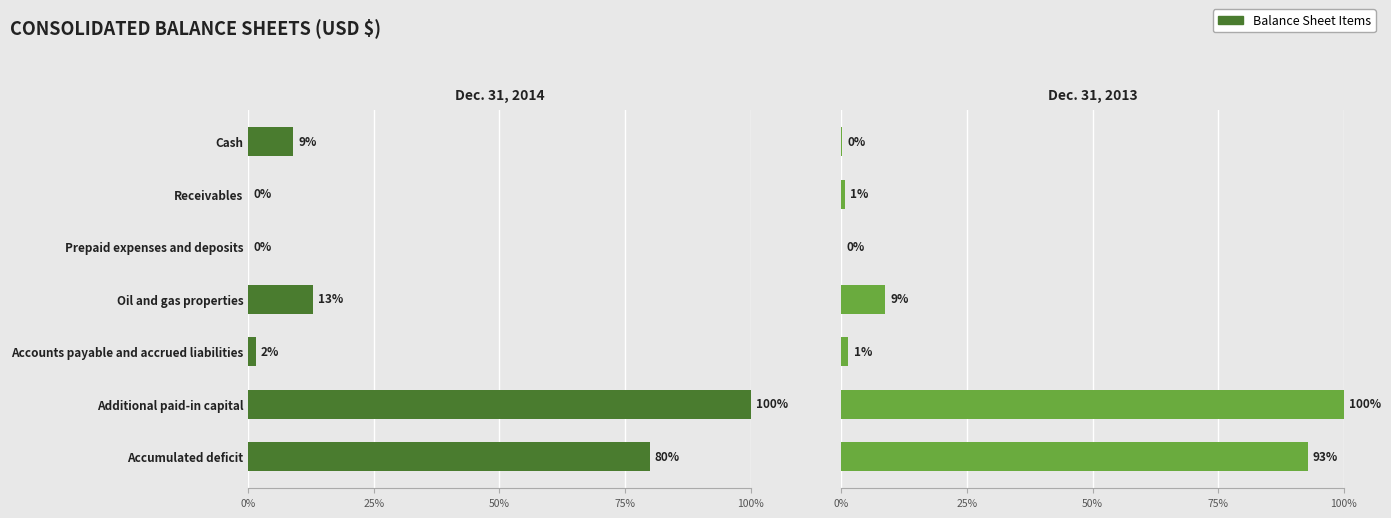

Where is Dec. 31, 2014 nearest to the value 50?

Accumulated deficit